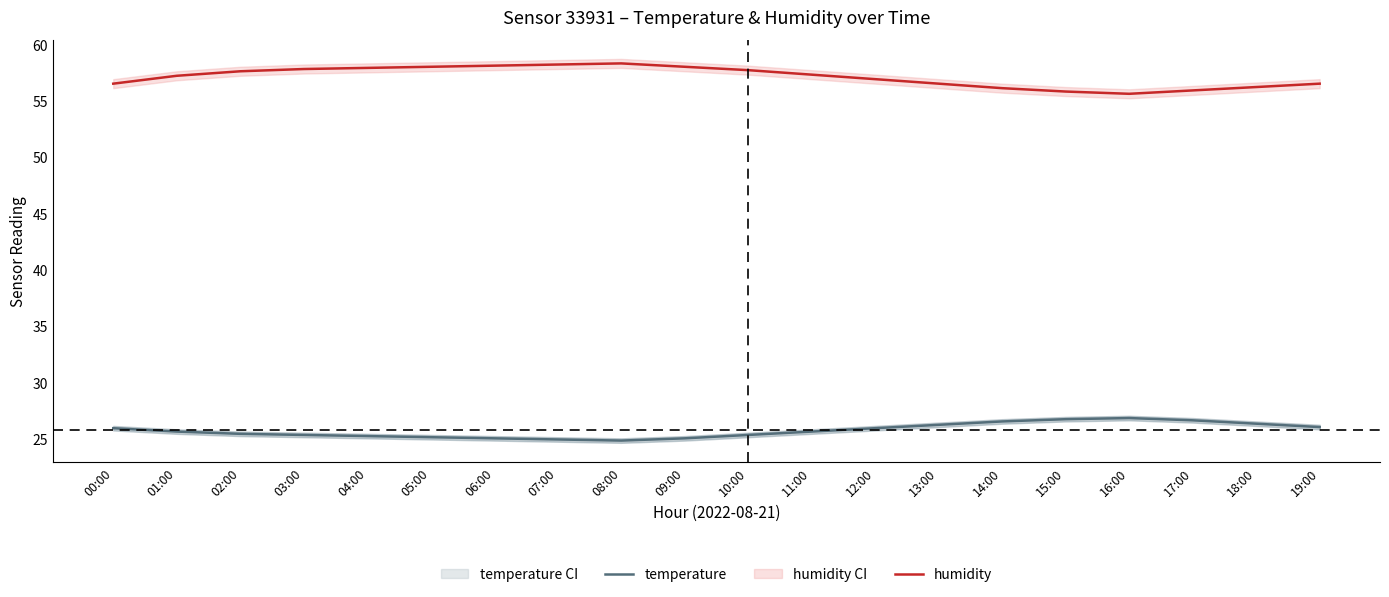

What is the difference between the highest and lowest values at 17:00?

29.3